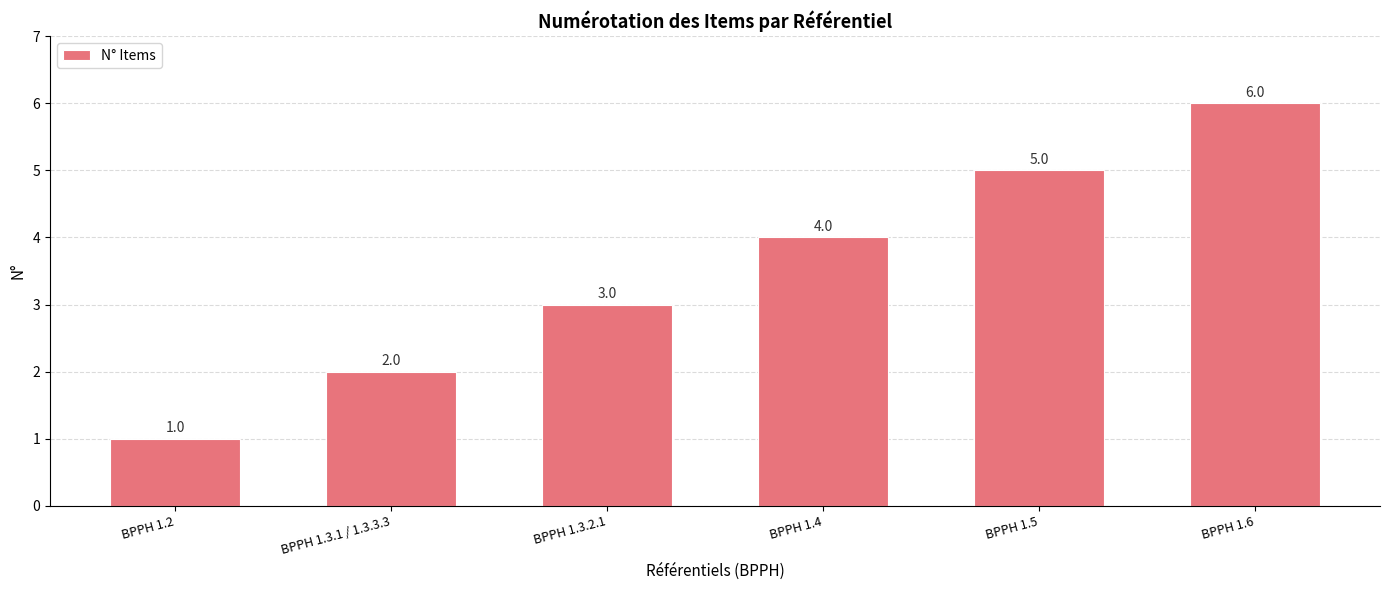

Between BPPH 1.4 and BPPH 1.6, which is larger?

BPPH 1.6